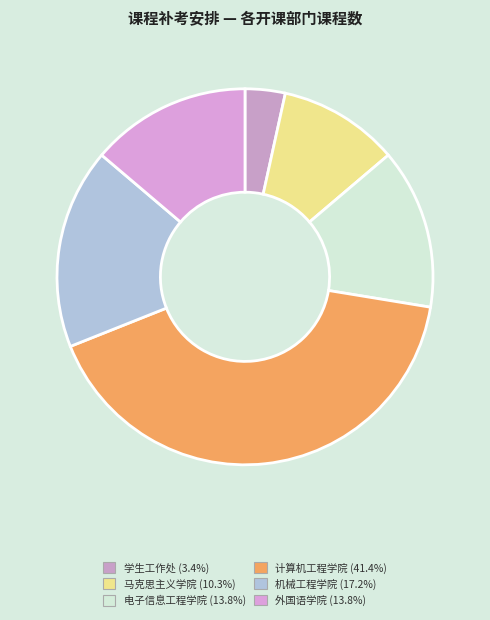

Rank the categories by value from highest to lowest.

计算机工程学院, 机械工程学院, 电子信息工程学院, 外国语学院, 马克思主义学院, 学生工作处